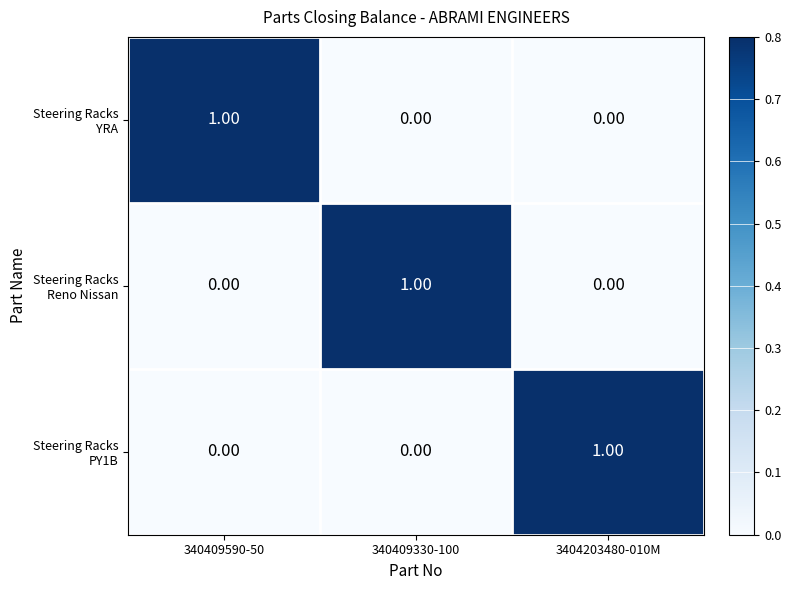

At how many categories does at least one series exceed 0?

3